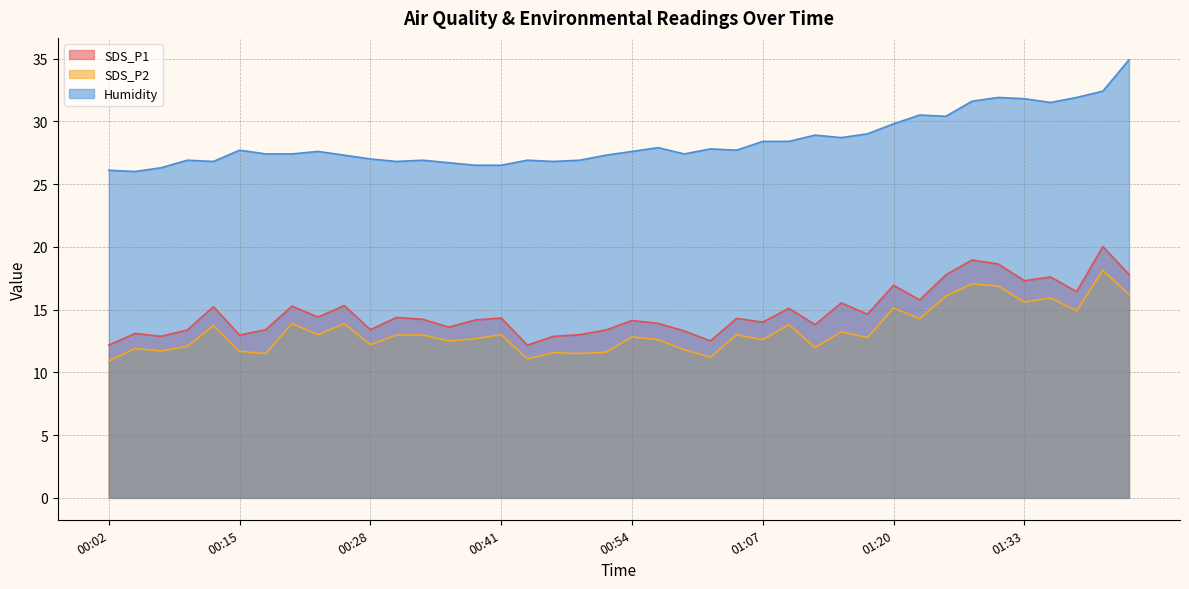

At which category does the chart reach its minimum across all series?

00:02